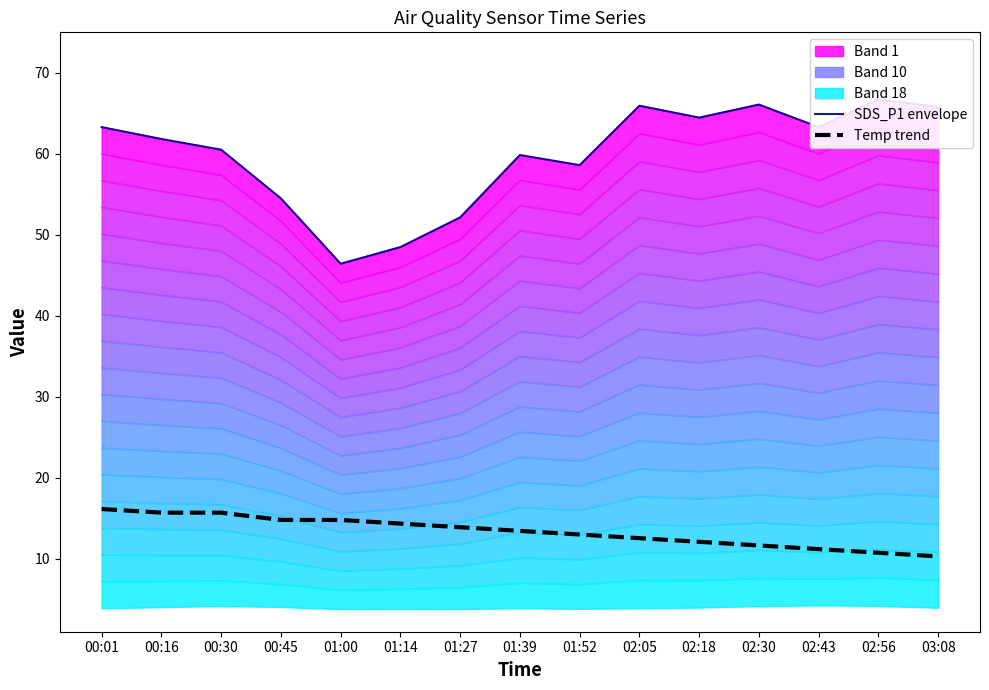

What is the value of the Temp trend point at the 12th from the left?

11.6